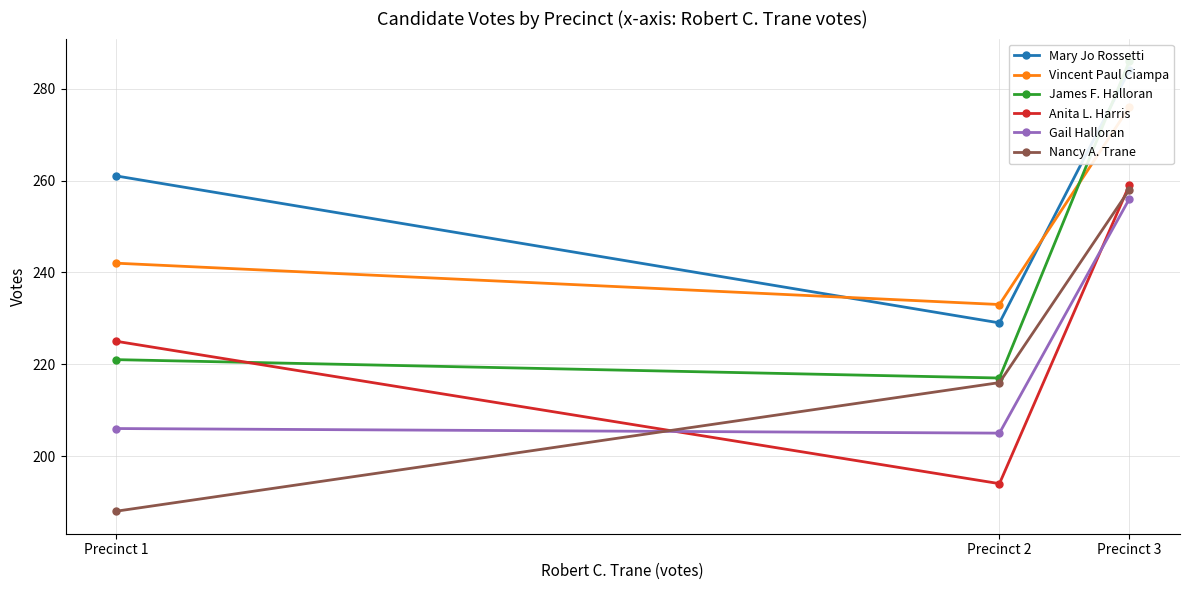

What is the minimum value shown in the chart?

188